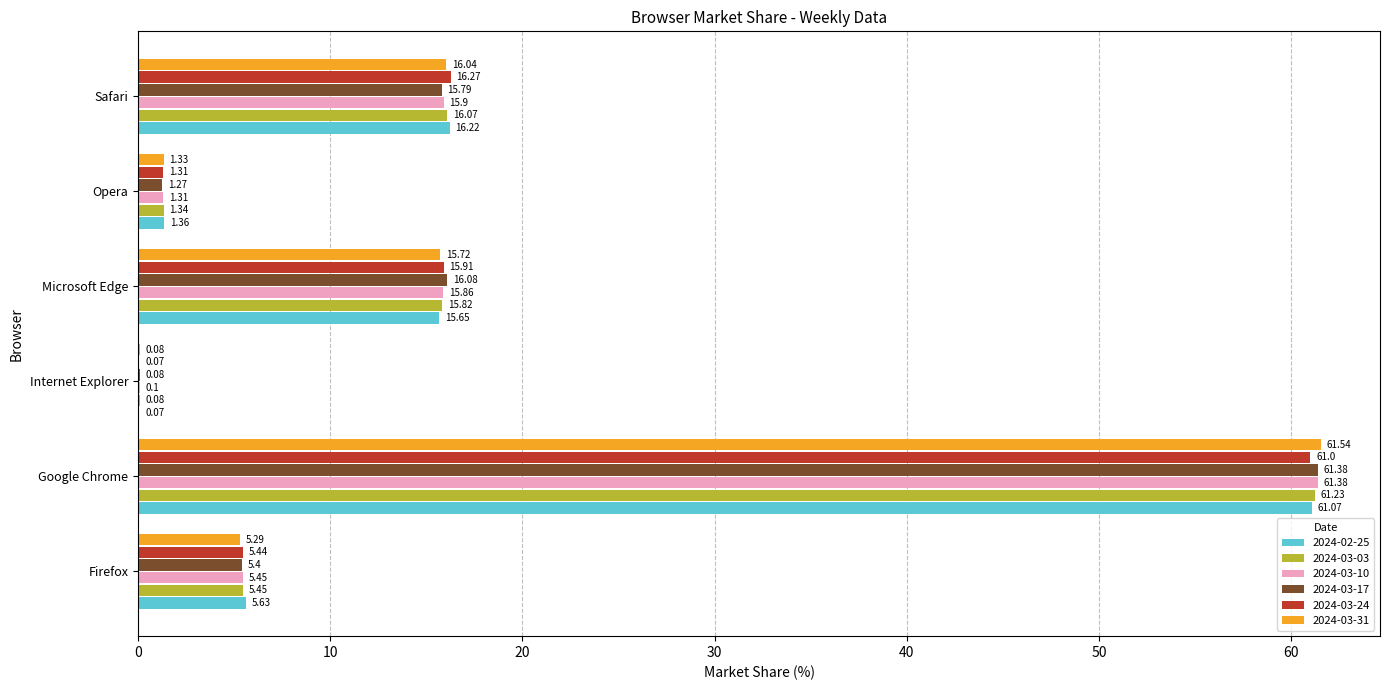

What is the sum of all 2024-02-25 values?

100.0